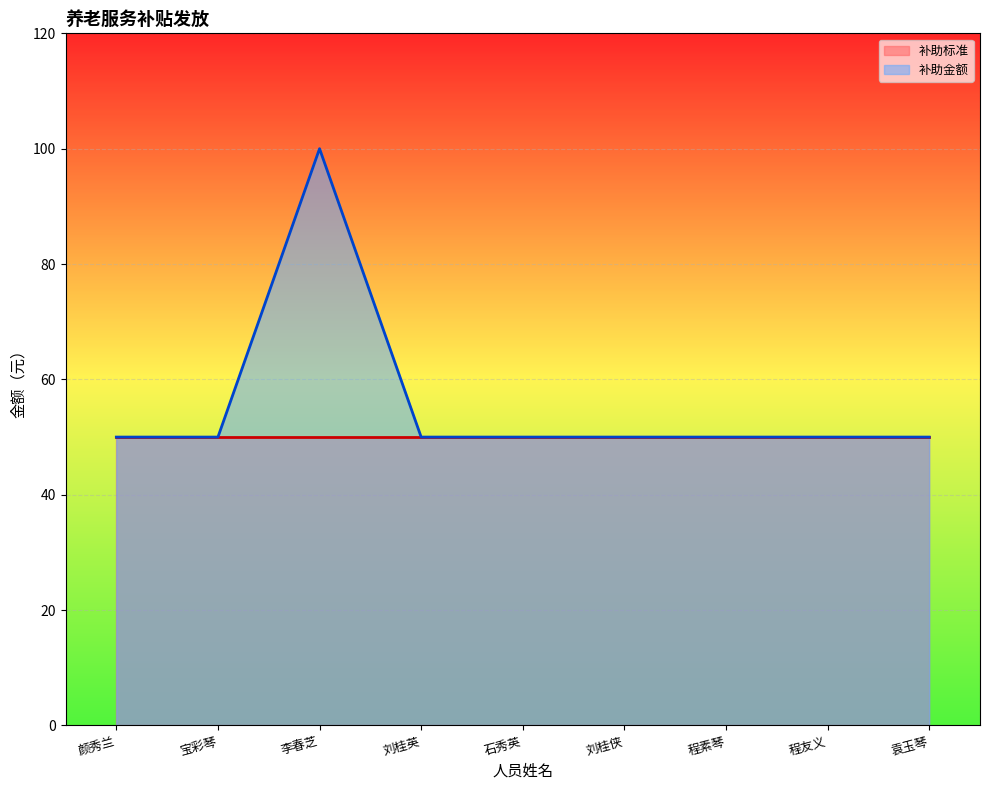

Rank the categories by value from highest to lowest.

李春芝, 颜秀兰, 宝彩琴, 刘桂英, 石秀英, 刘桂侠, 程素琴, 程友义, 袁玉琴